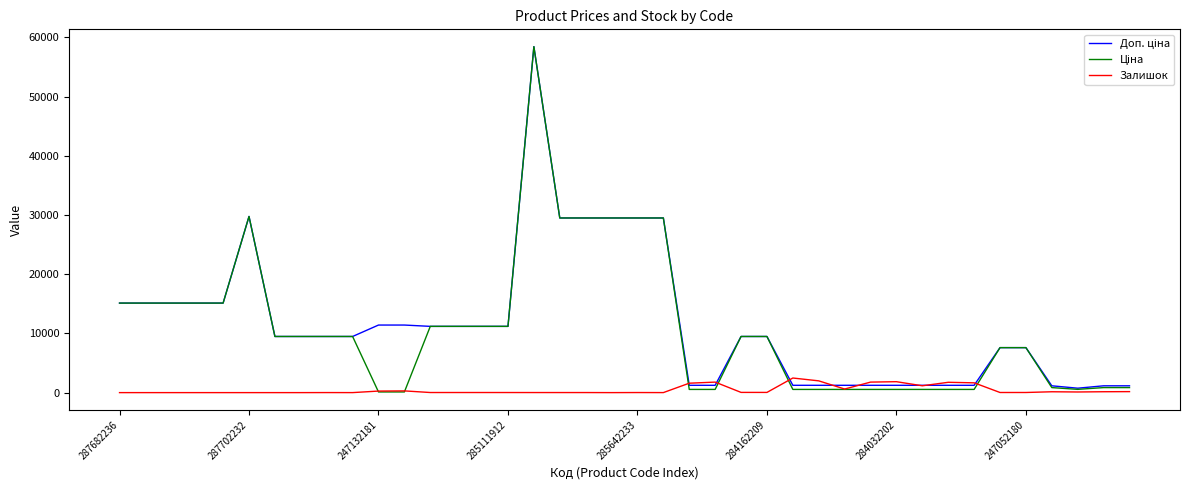

Is it true that Залишок equals 15.0 at 285111912?

True